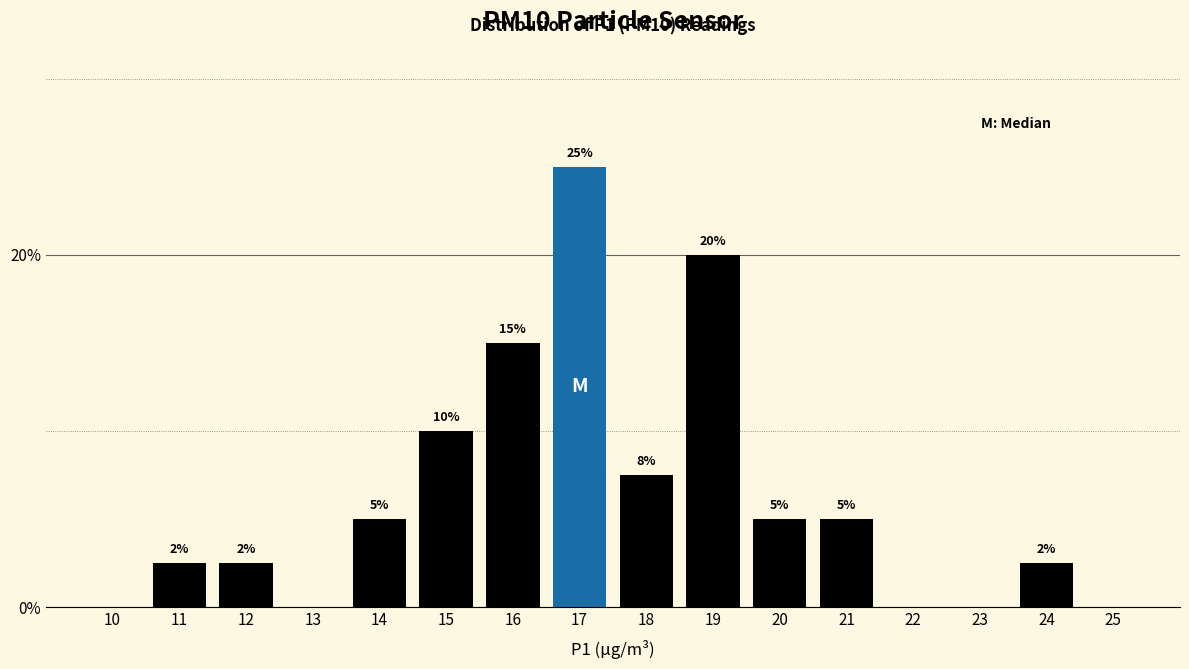

Which label corresponds to the largest value in the chart?

17